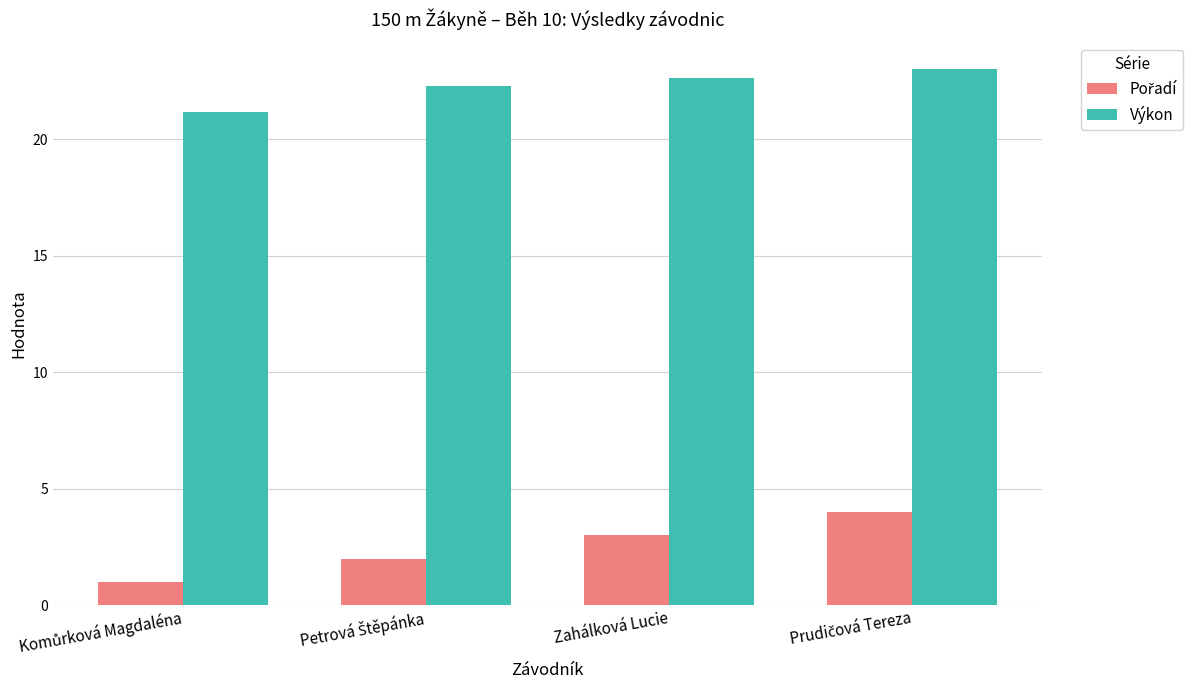

What is the spread (max minus min) of values at Zahálková Lucie?

19.6